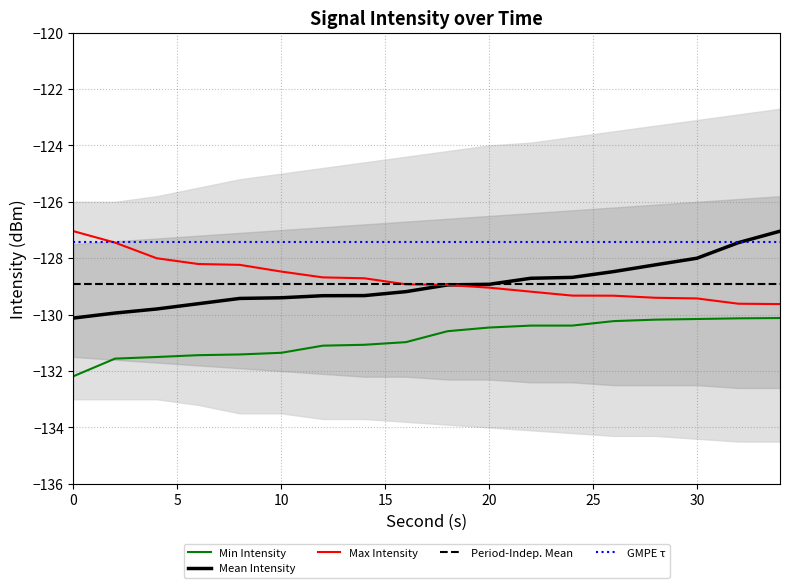

True or false: Max Intensity and Min Intensity intersect in this chart.

False